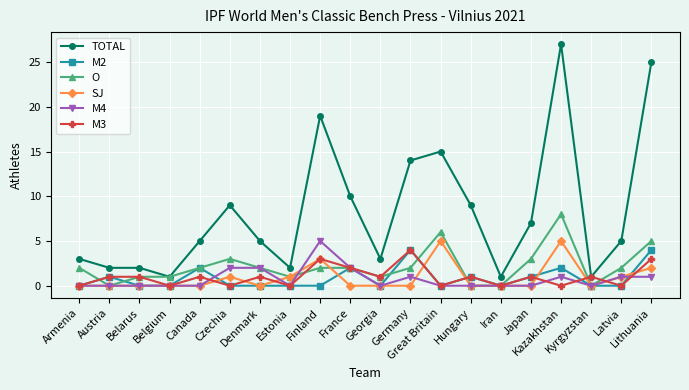

At which category is the sum across all series the highest?

Kazakhstan